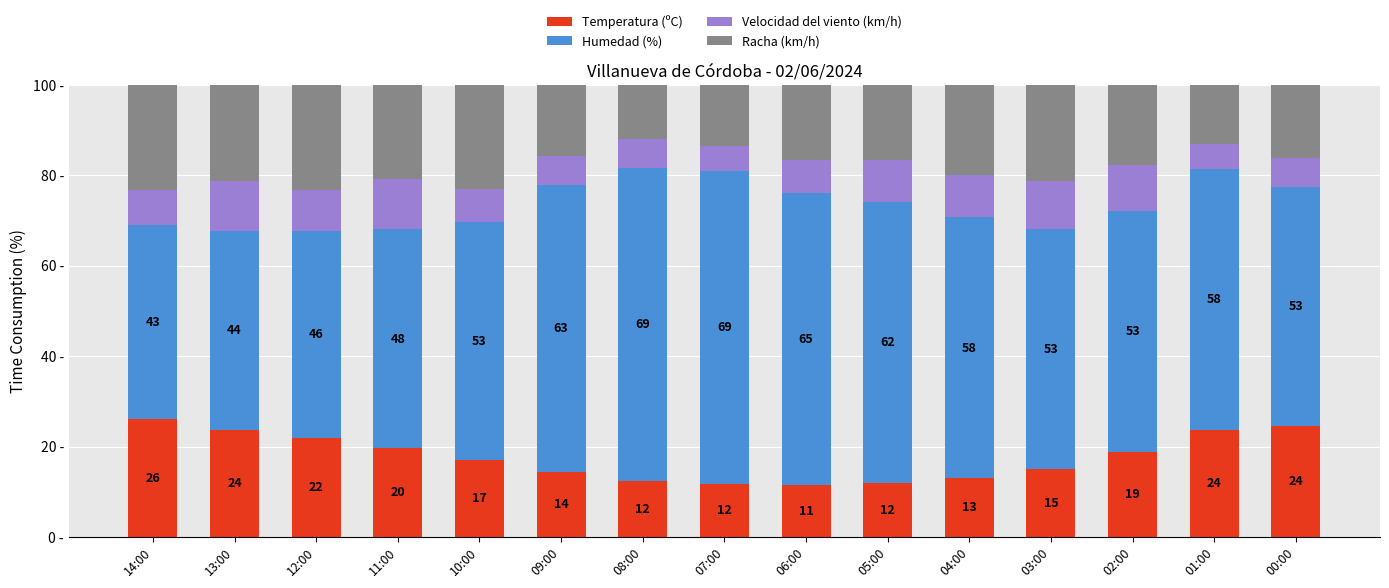

Where does the Temperatura (ºC) series first go above 16?

14:00